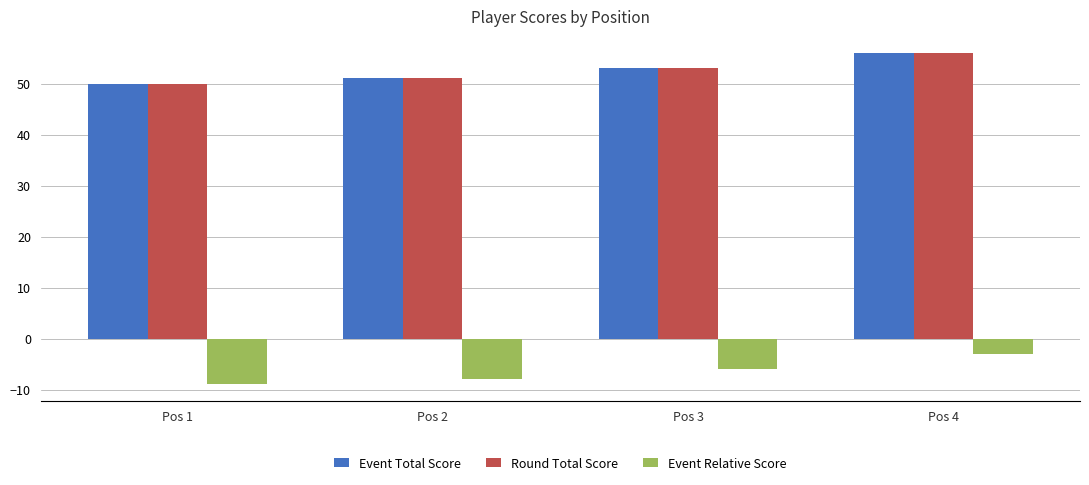

What are all the series names shown in the legend?

Event Total Score, Round Total Score, Event Relative Score